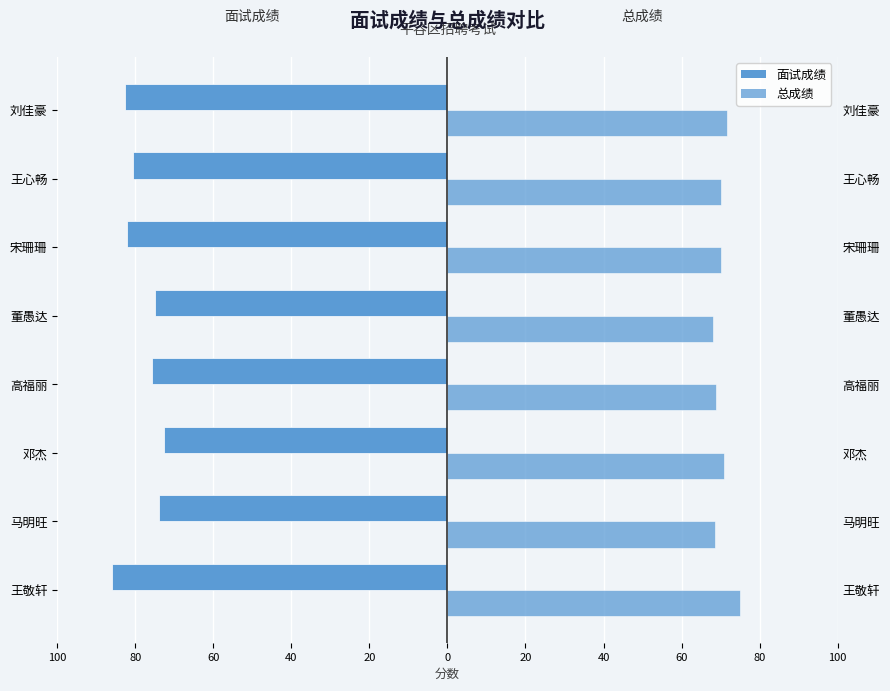

The 面试成绩 series shows -125.3 at 董愚达. True or false?

False